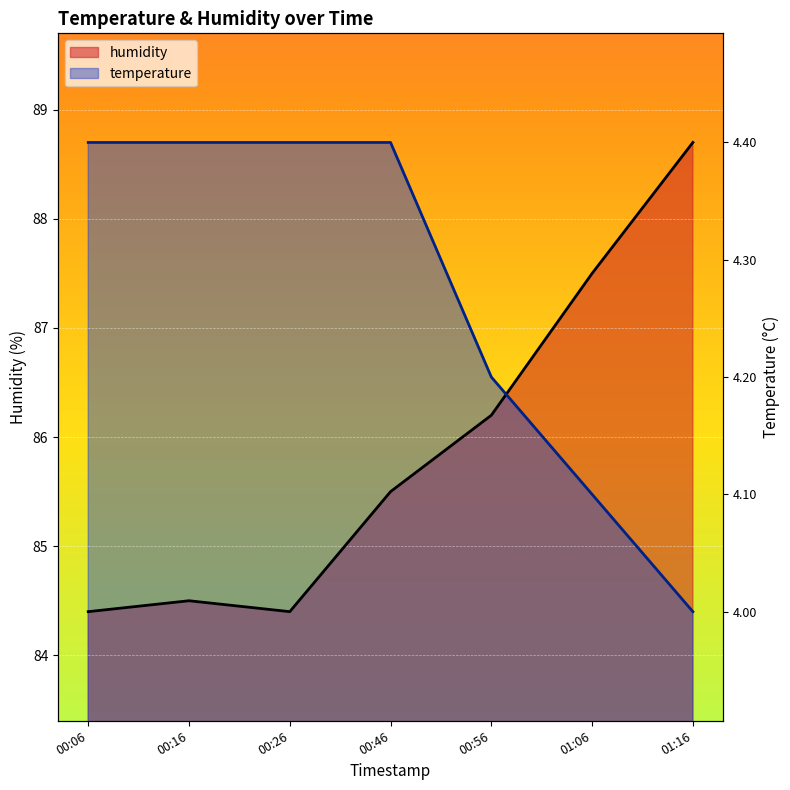

At which category does the chart reach its minimum across all series?

00:06